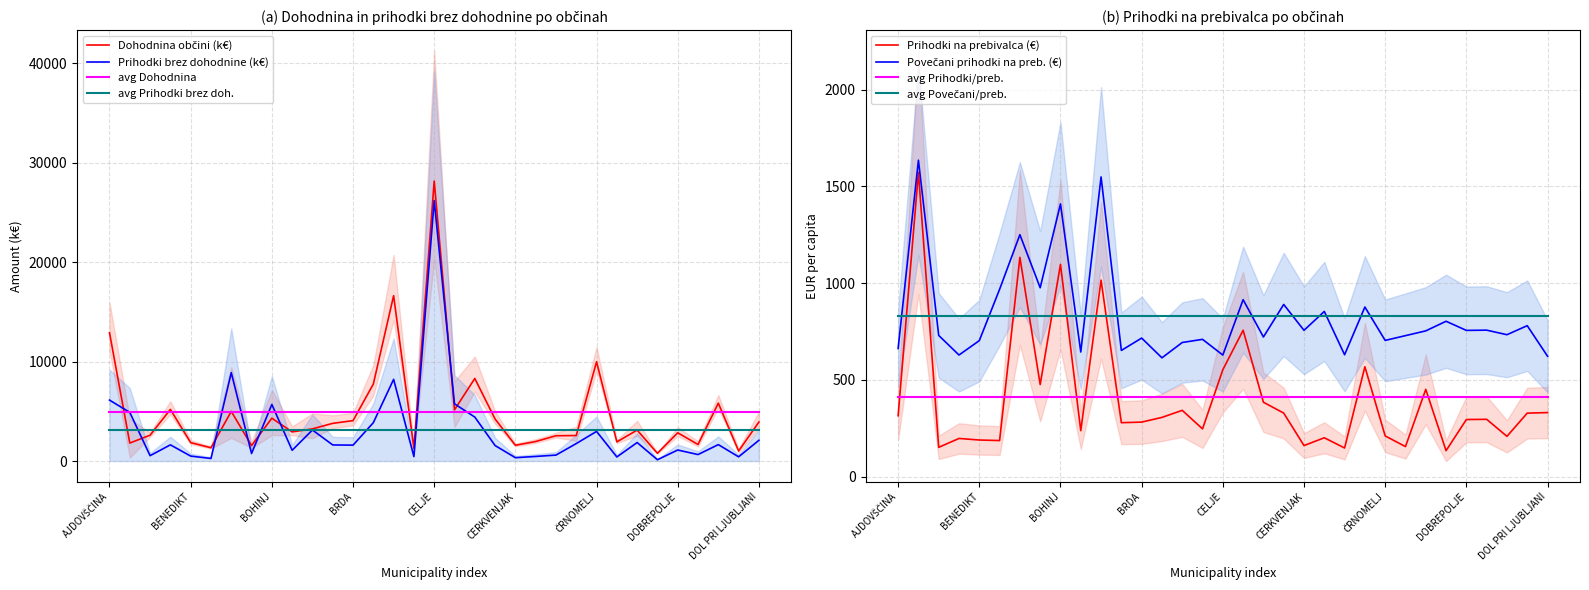

Which series has the widest spread of values?

Dohodnina ki pripada občini